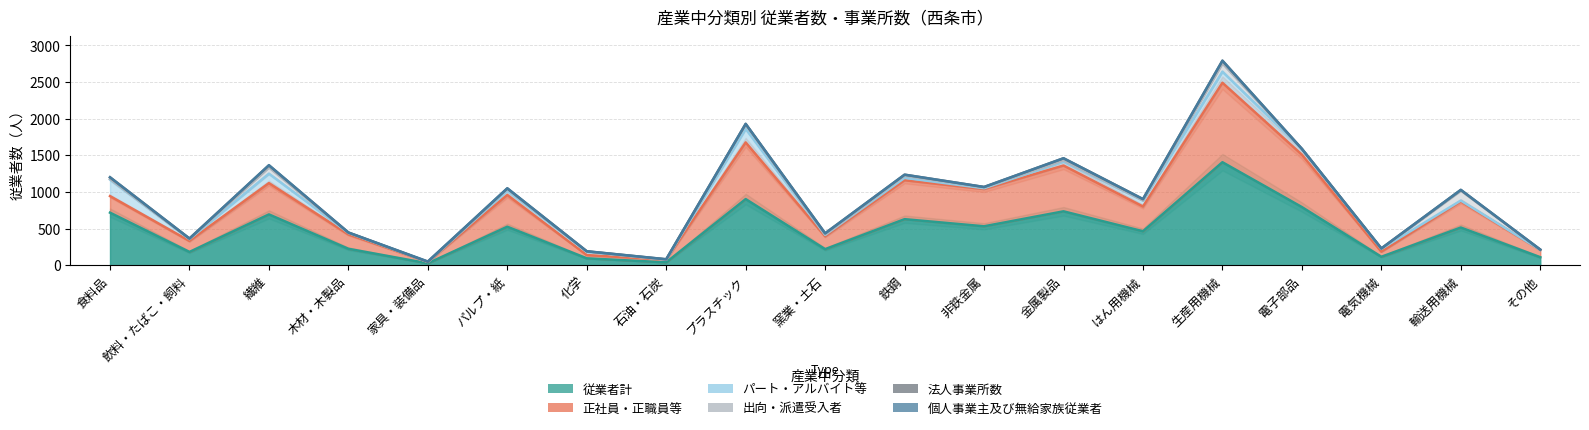

Rank the series at 輸送用機械 from lowest to highest value.

個人事業主及び無給家族従業者, 法人事業所数, パート・アルバイト等, 出向・派遣受入者, 正社員・正職員等, 従業者計